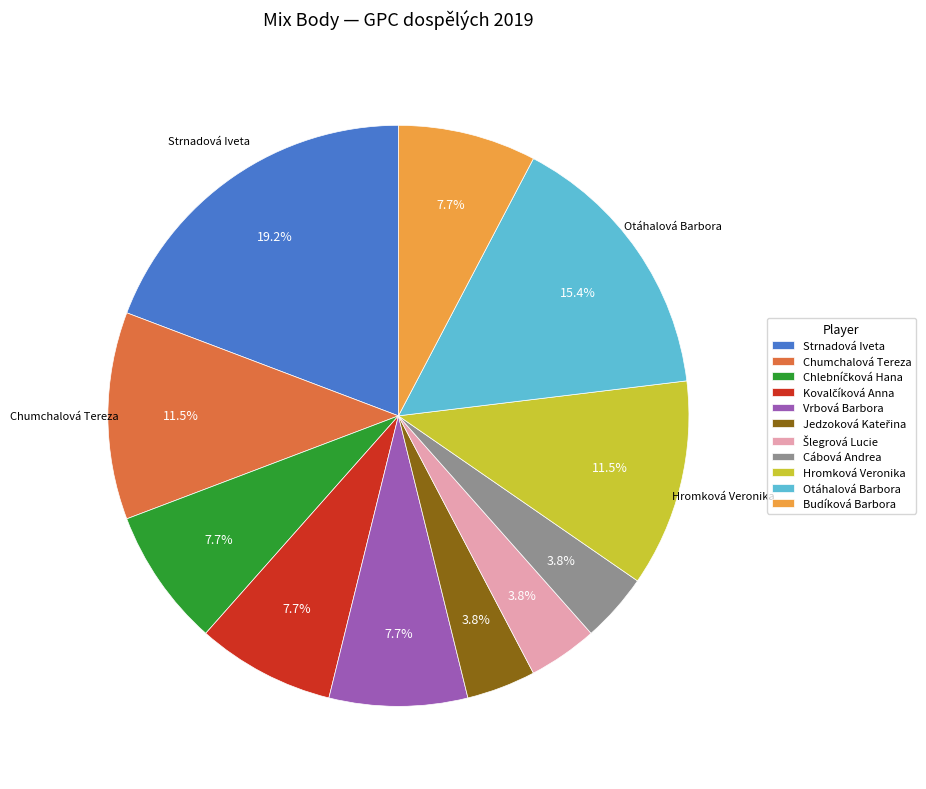

How much of the chart is everything except Cábová Andrea?

96.2%